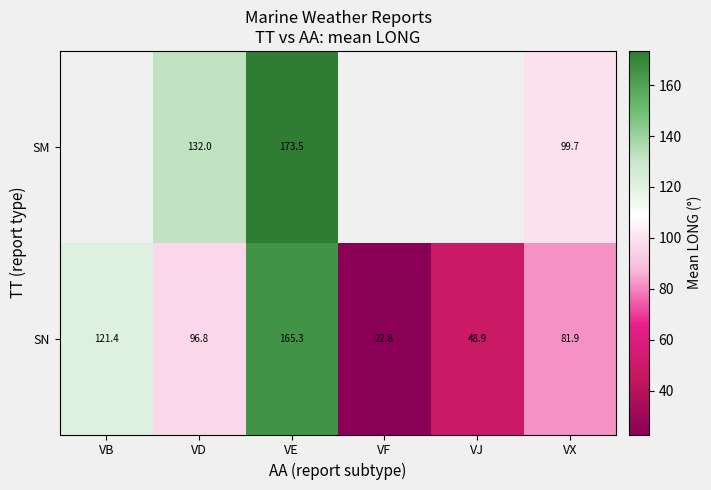

What is the highest value of the SN series?

165.3